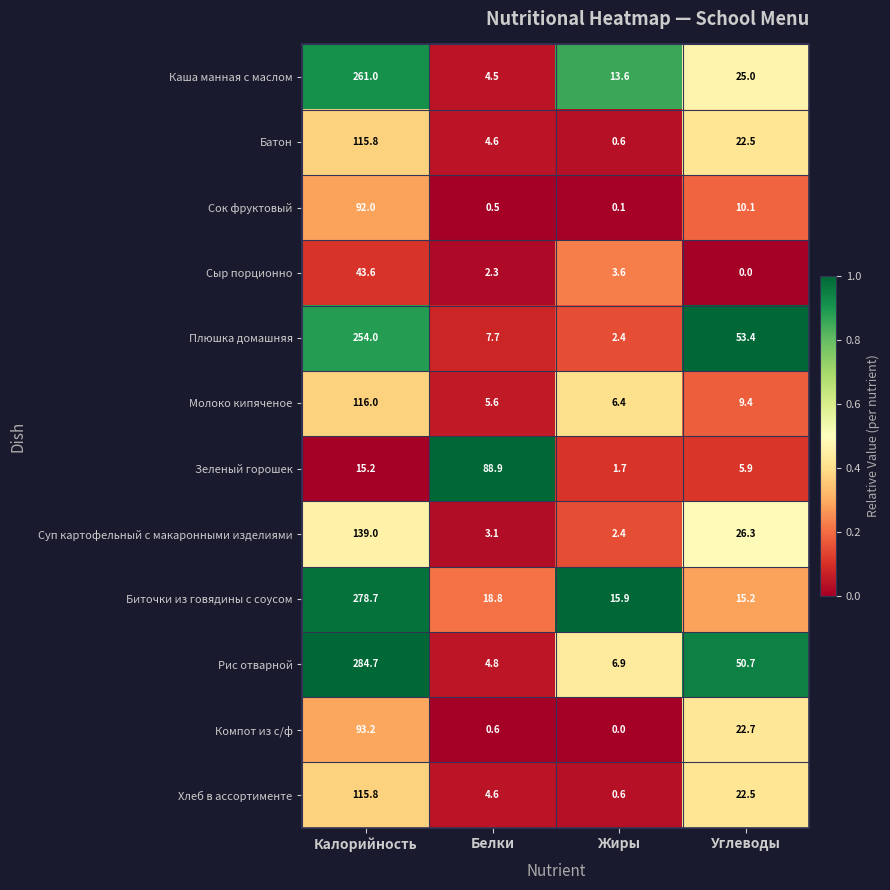

At which category is the sum across all series the highest?

Калорийность